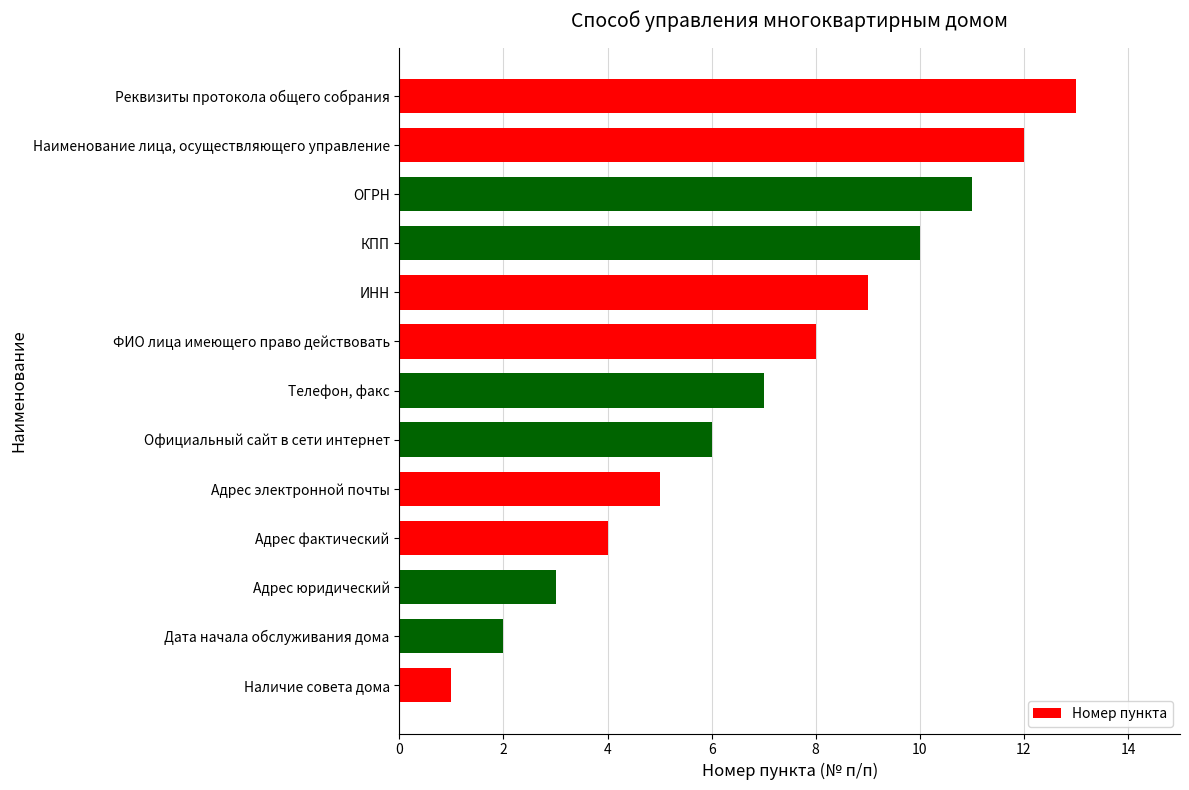

Which category has the lowest value across all series?

Наличие совета дома